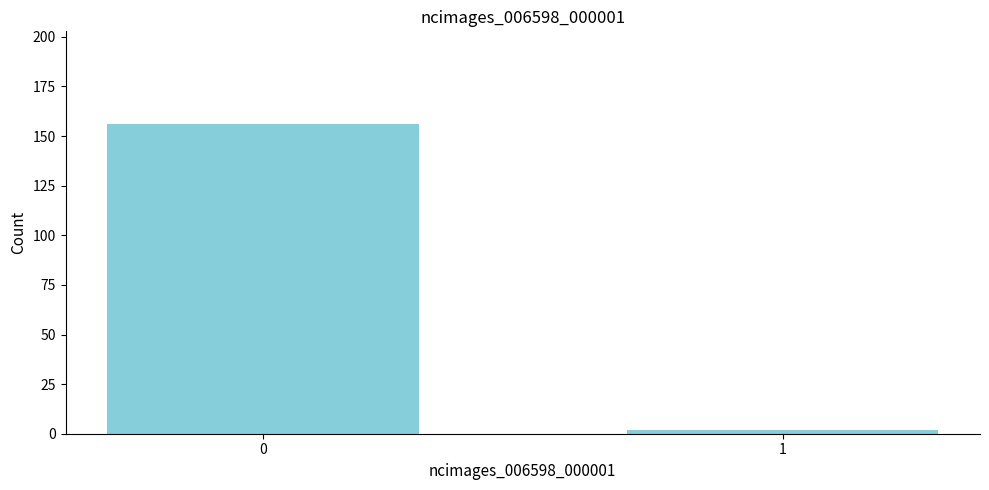

Reading left to right, transcribe all the data shown in this chart.

0=156	1=2